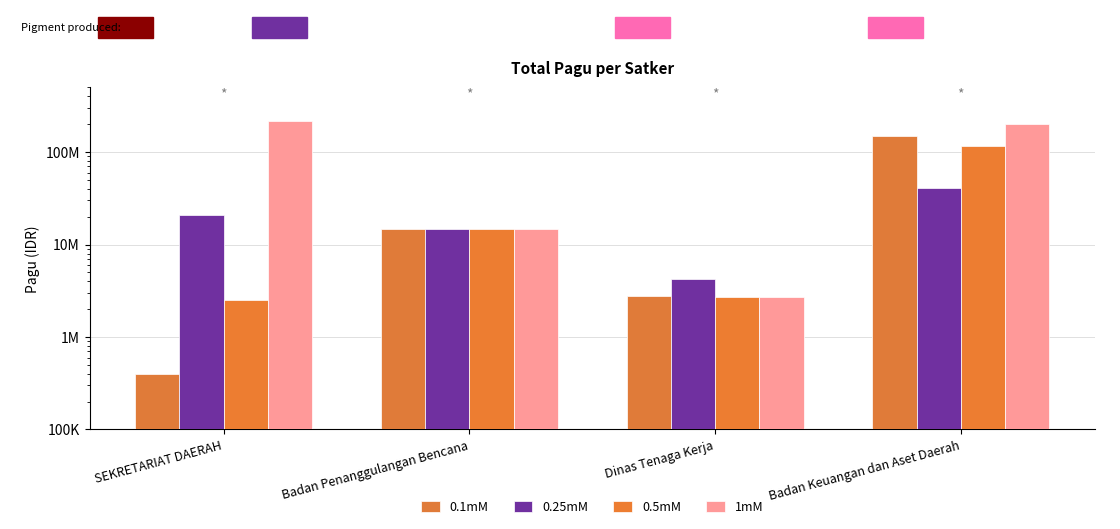

What is the sum of all 0.25mM values?

81007600